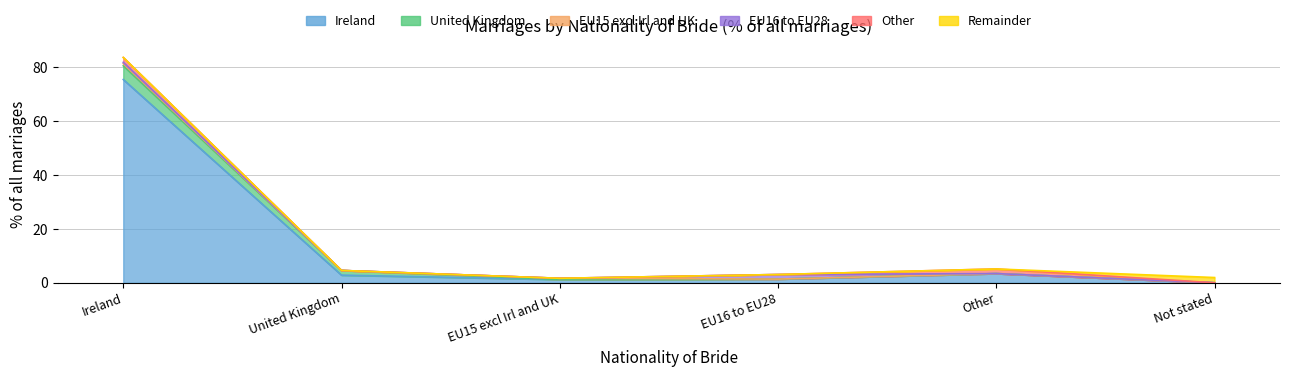

True or false: United Kingdom and Other cross at least once.

False